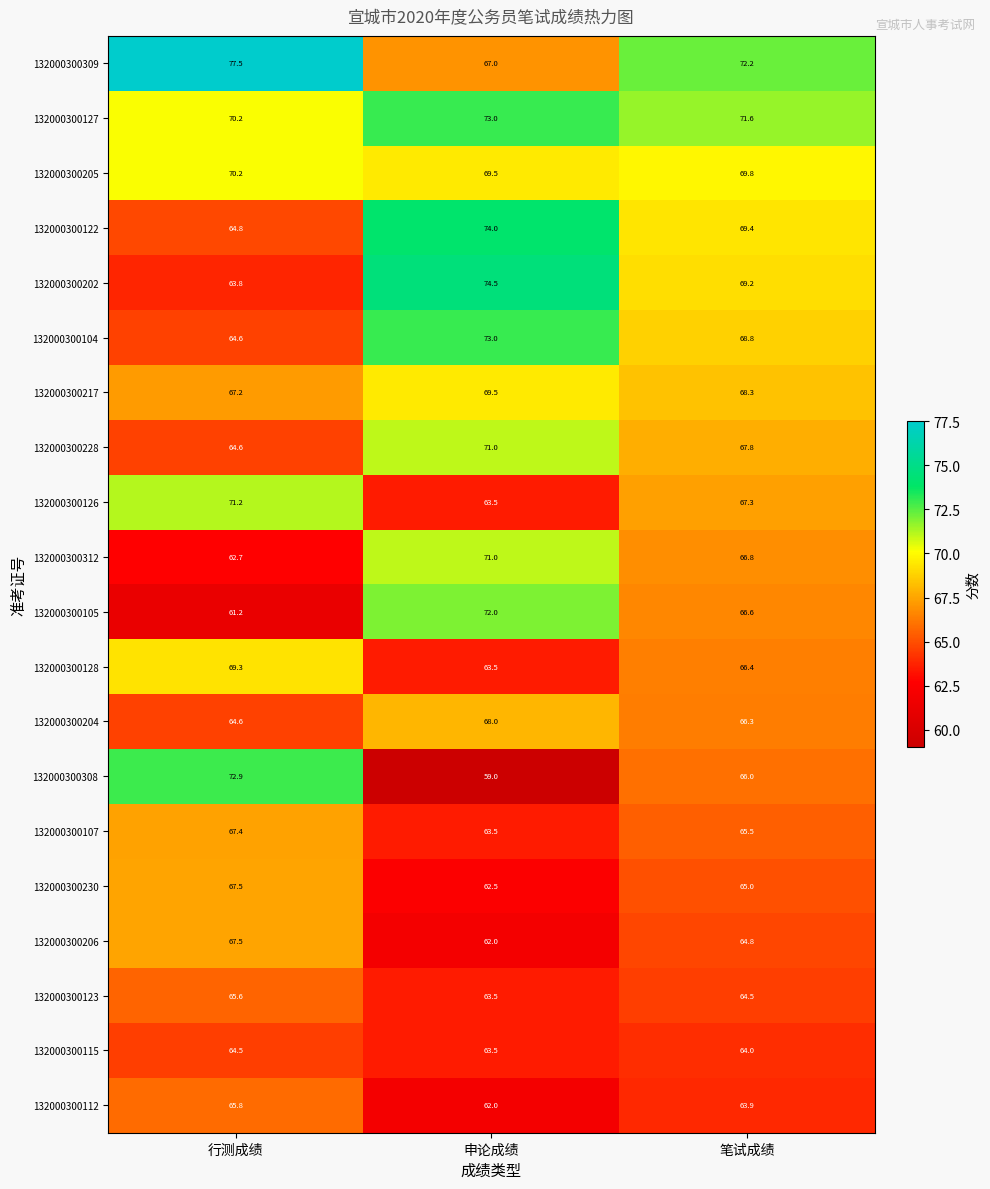

Which series changed the most between 行测成绩 and 笔试成绩?

132000300308